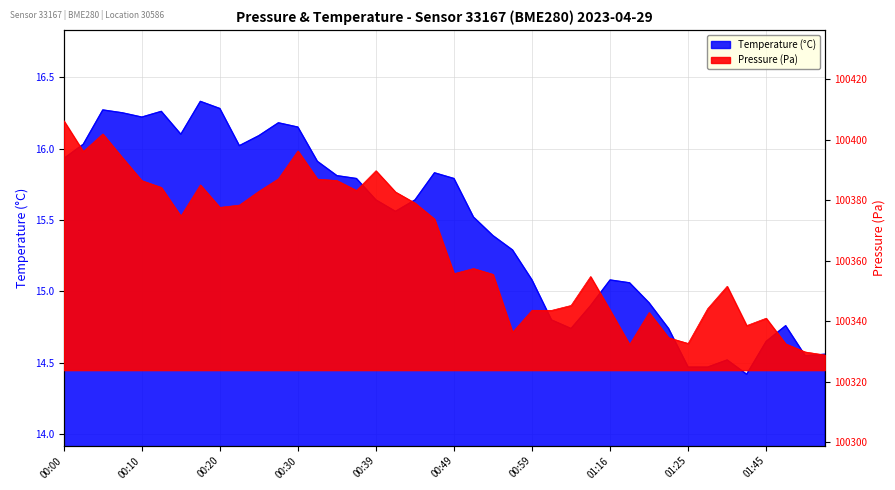

How many interior local valleys does the pressure series have?

10